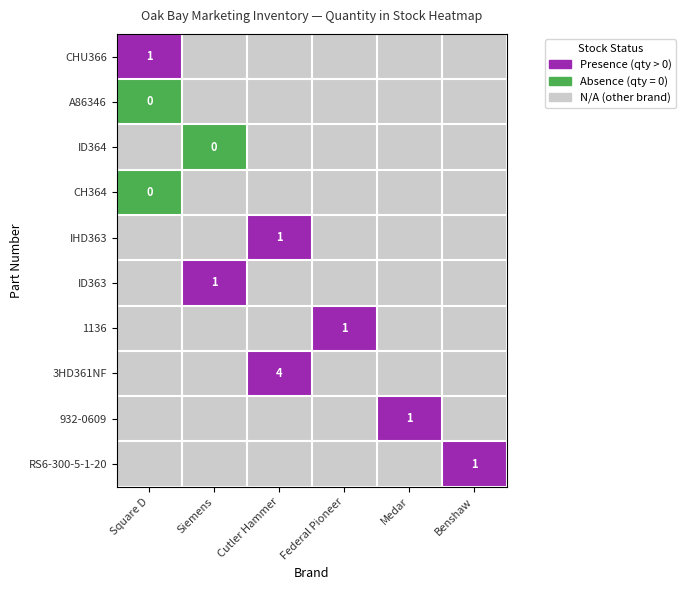

The 3HD361NF series shows 4 at Cutler Hammer. True or false?

True